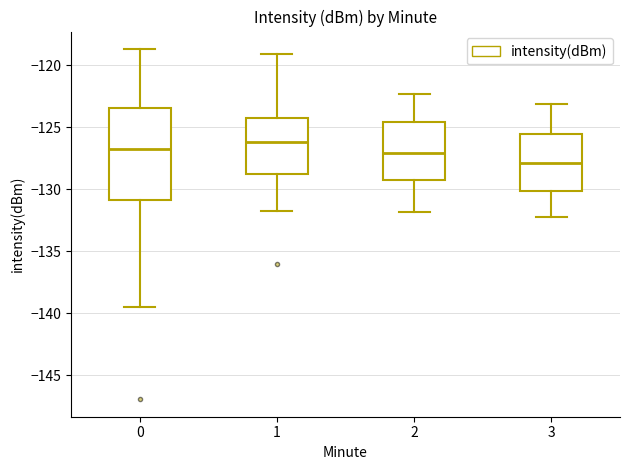

Which box is the tallest, from its lower edge to its upper edge?

0